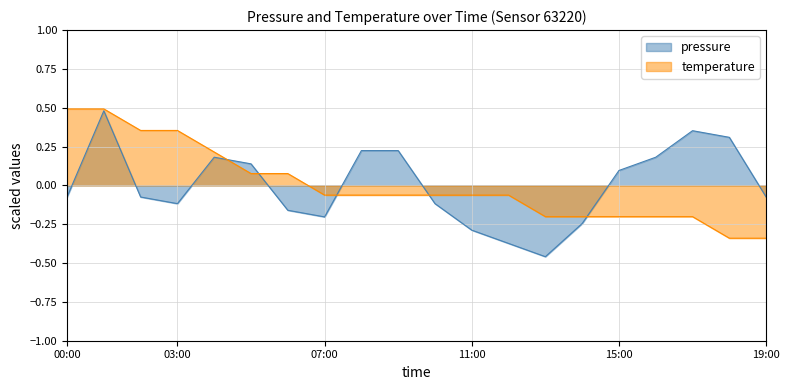

At which category is the sum across all series the highest?

01:00